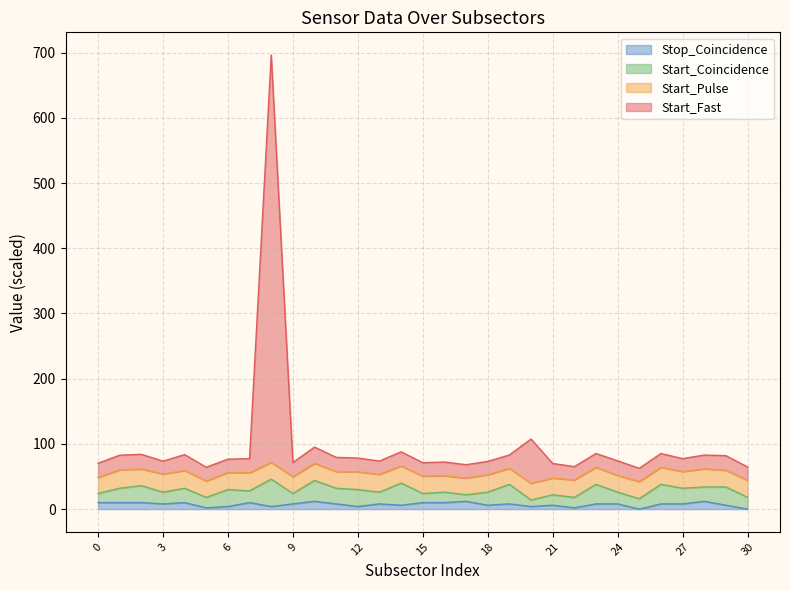

True or false: Start_Fast and Stop_Coincidence cross at least once.

False